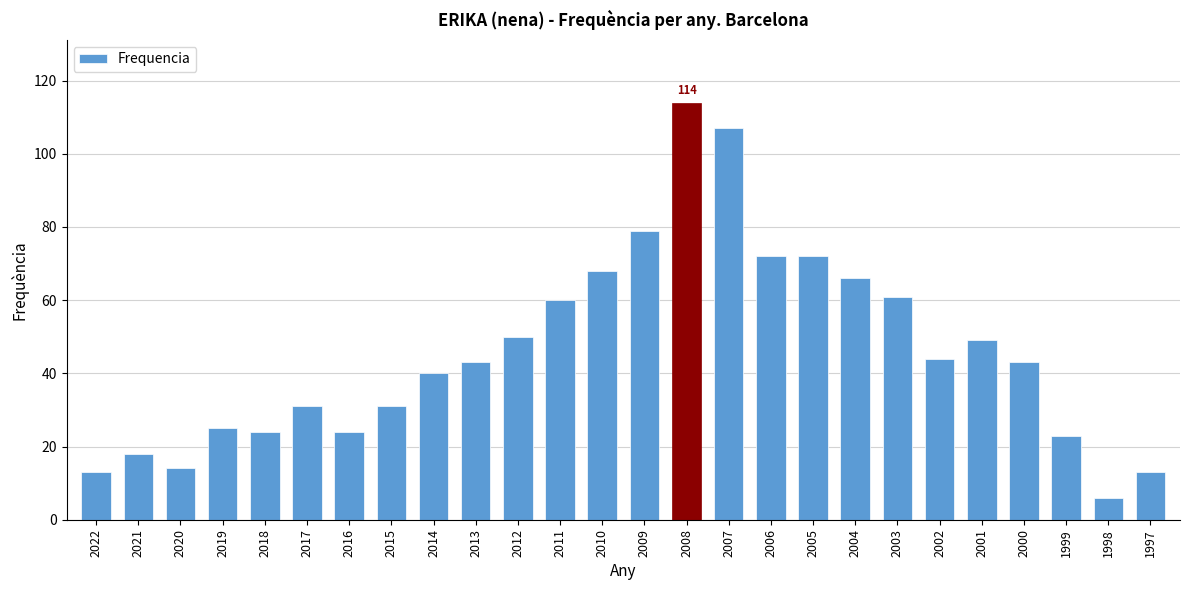

What is the difference between the maximum and minimum values?

108